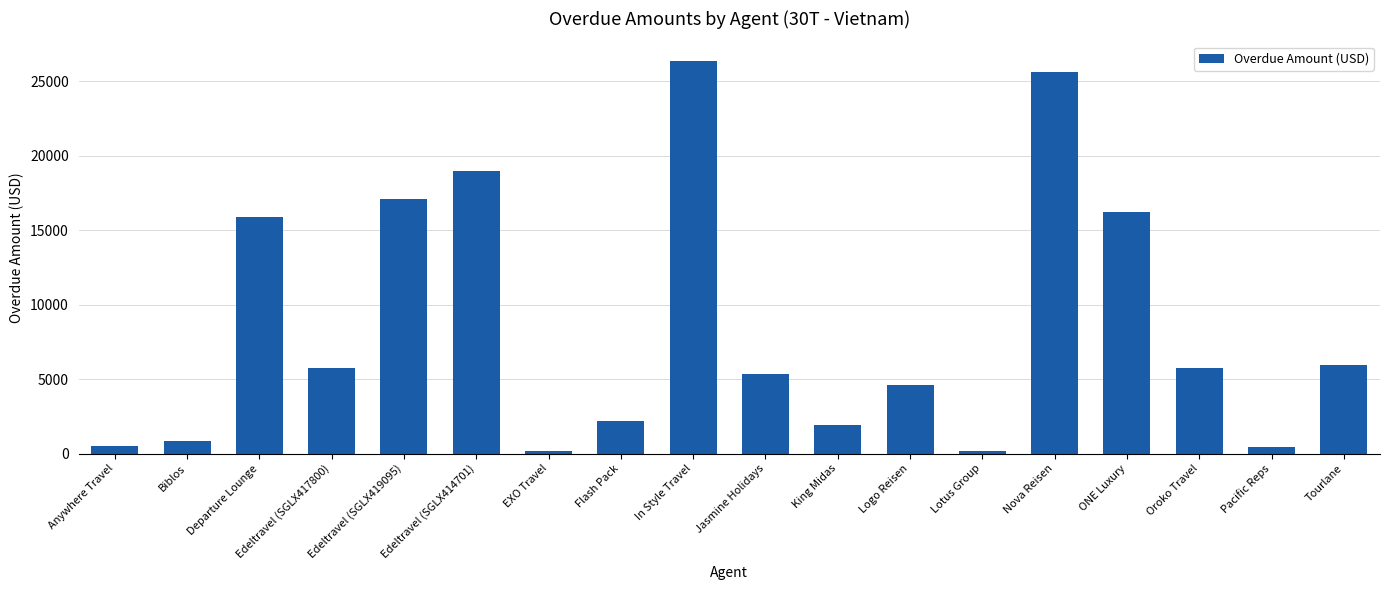

Approximately how many times larger is the value at Tourlane compared to Flash Pack?

2.7